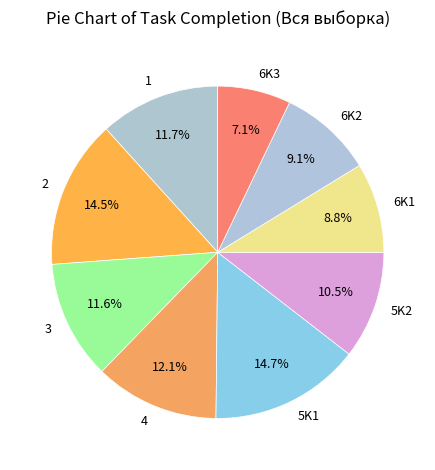

To the nearest percent, what percentage of the pie is 6K1?

9%